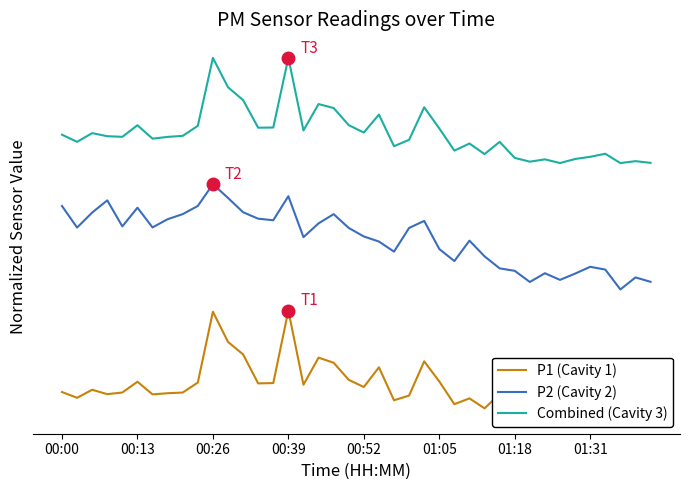

What is the sum of all P2 (Cavity 2) values?

67.8